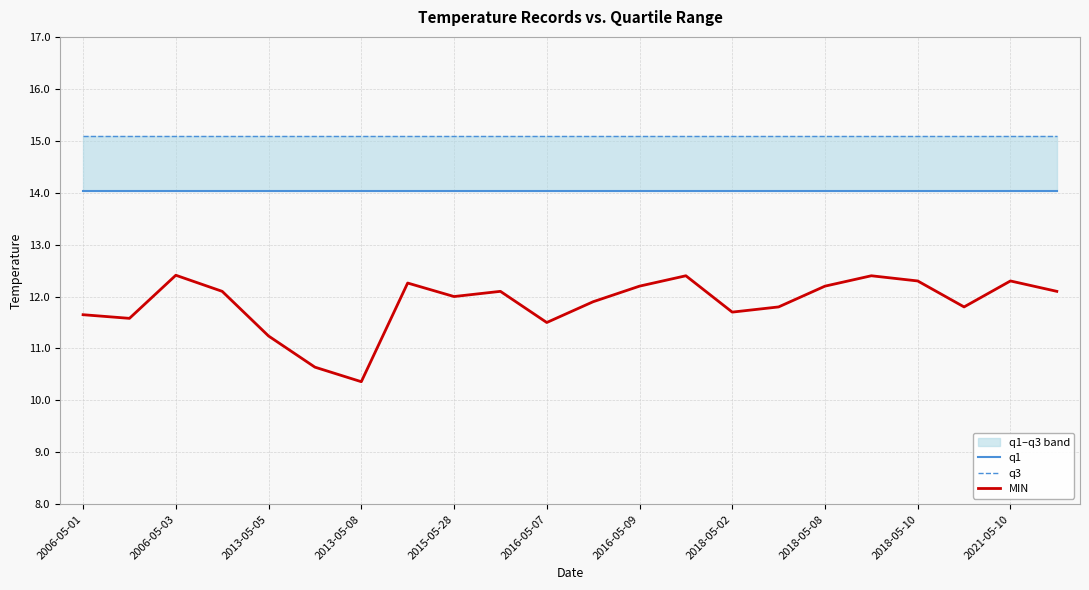

Reading left to right, list all the values displayed in this chart.

q1: 14.0	14.0	14.0	14.0	14.0	14.0	14.0	14.0	14.0	14.0	14.0	14.0	14.0	14.0	14.0	14.0	14.0	14.0	14.0	14.0	14.0	14.0
q3: 15.1	15.1	15.1	15.1	15.1	15.1	15.1	15.1	15.1	15.1	15.1	15.1	15.1	15.1	15.1	15.1	15.1	15.1	15.1	15.1	15.1	15.1
MIN: 11.7	11.6	12.4	12.1	11.2	10.6	10.4	12.3	12.0	12.1	11.5	11.9	12.2	12.4	11.7	11.8	12.2	12.4	12.3	11.8	12.3	12.1